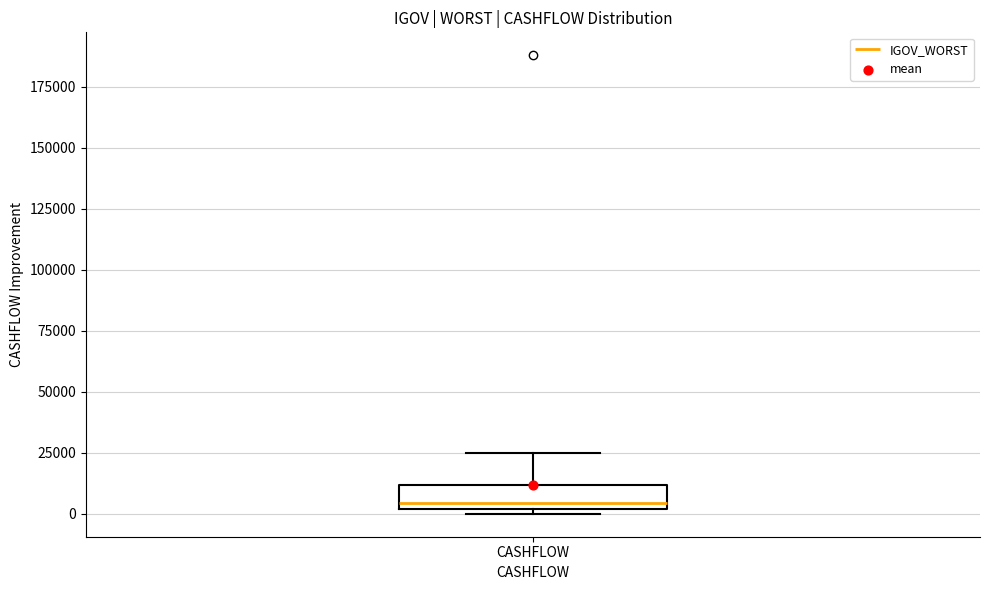

Transcribe this box plot: give where the median line is, the range the box spans, and where the two whiskers end, as read against the y-axis. The values are not printed on the chart, so give them approximately, as read against the axis.

median 5000, box 0 to 10000, whiskers 0 (just below the box's lower edge) to 25000